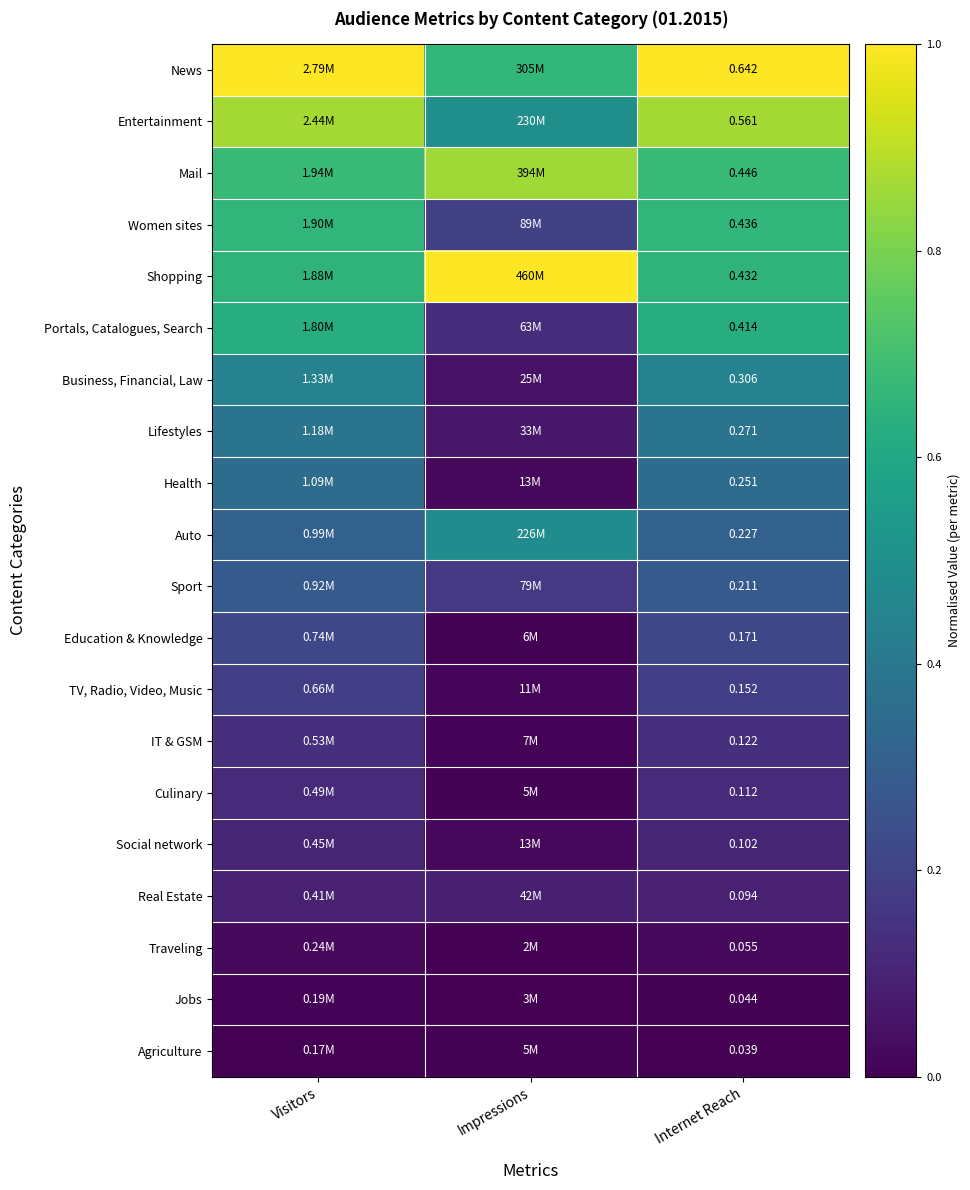

Is the value of Real Estate at Internet Reach greater than the value of TV, Radio, Video, Music at Internet Reach?

No